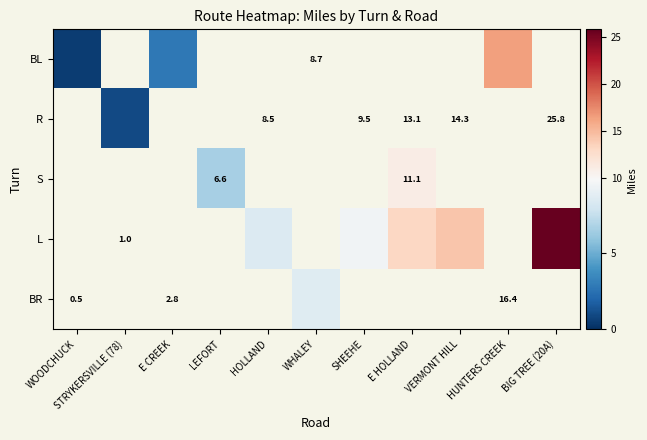

What is the maximum value for BL?

16.4